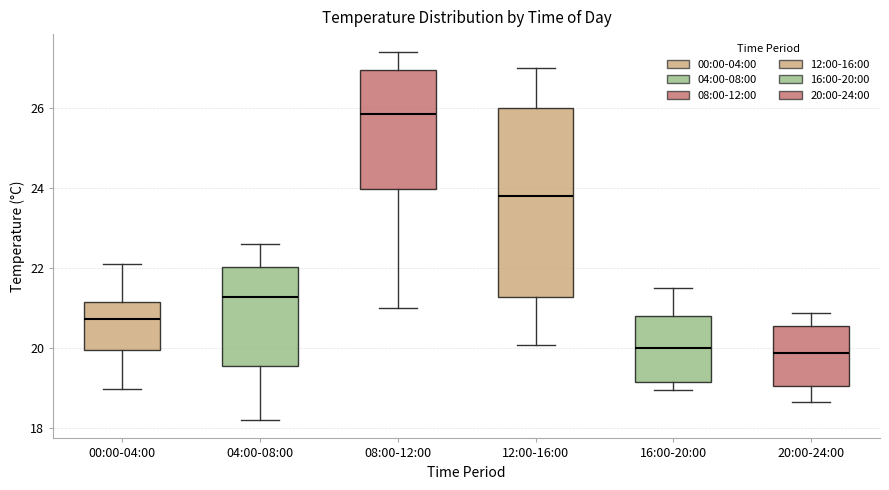

Which box is the tallest, from its lower edge to its upper edge?

12:00-16:00